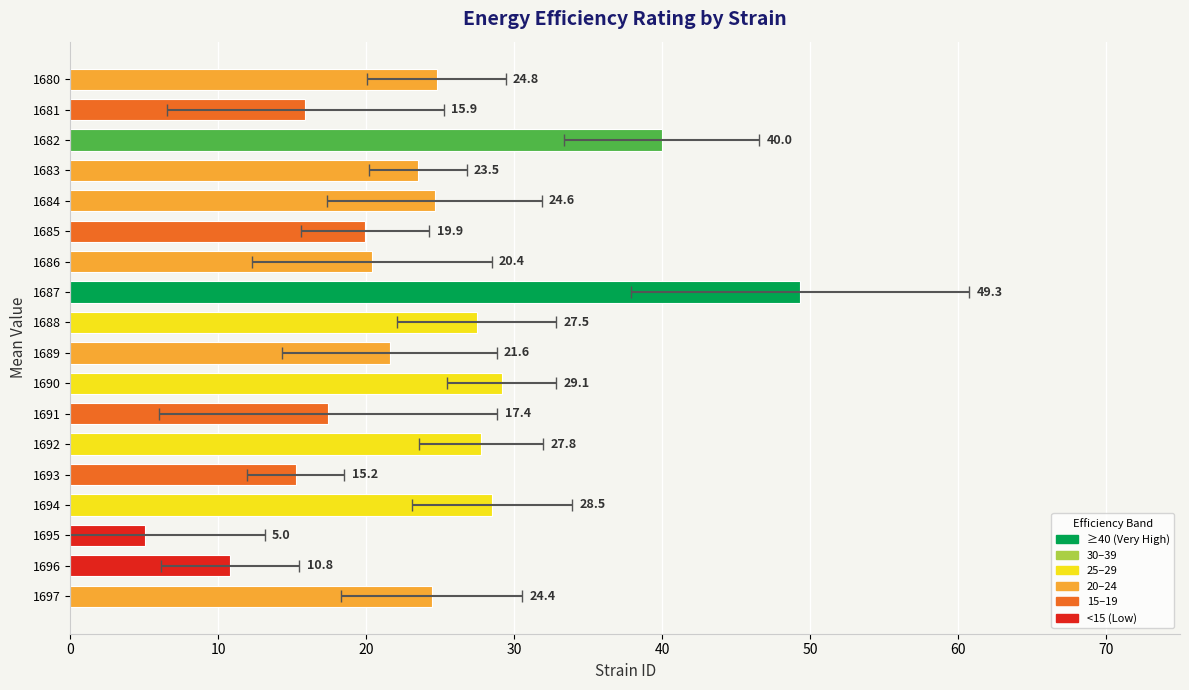

Is it true that the value at 1697 is 13.9?

False